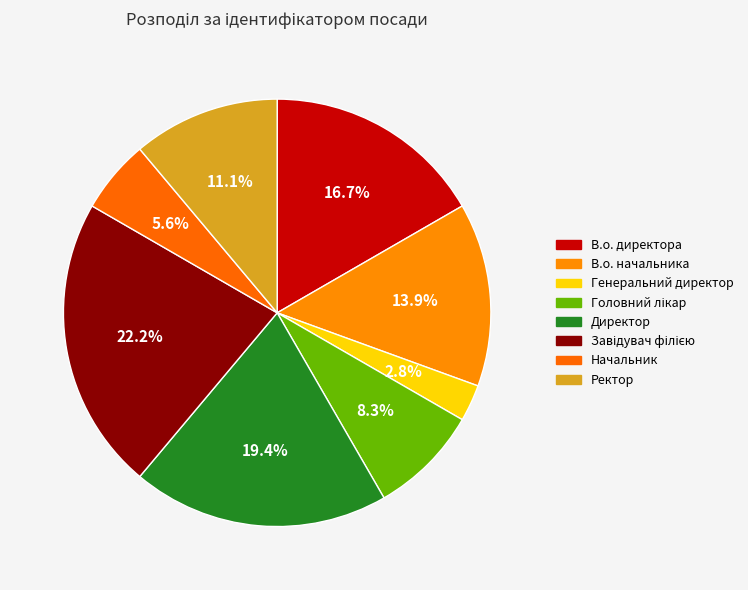

How many segments does this pie chart have?

8